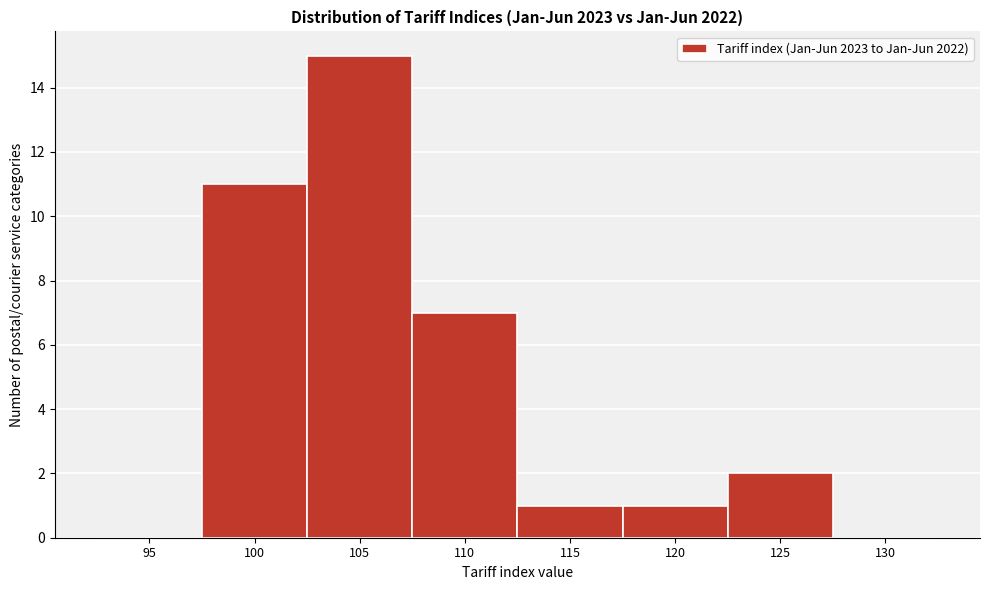

Reading left to right, list all the values displayed in this chart.

95=0	100=11	105=15	110=7	115=1	120=1	125=2	130=0